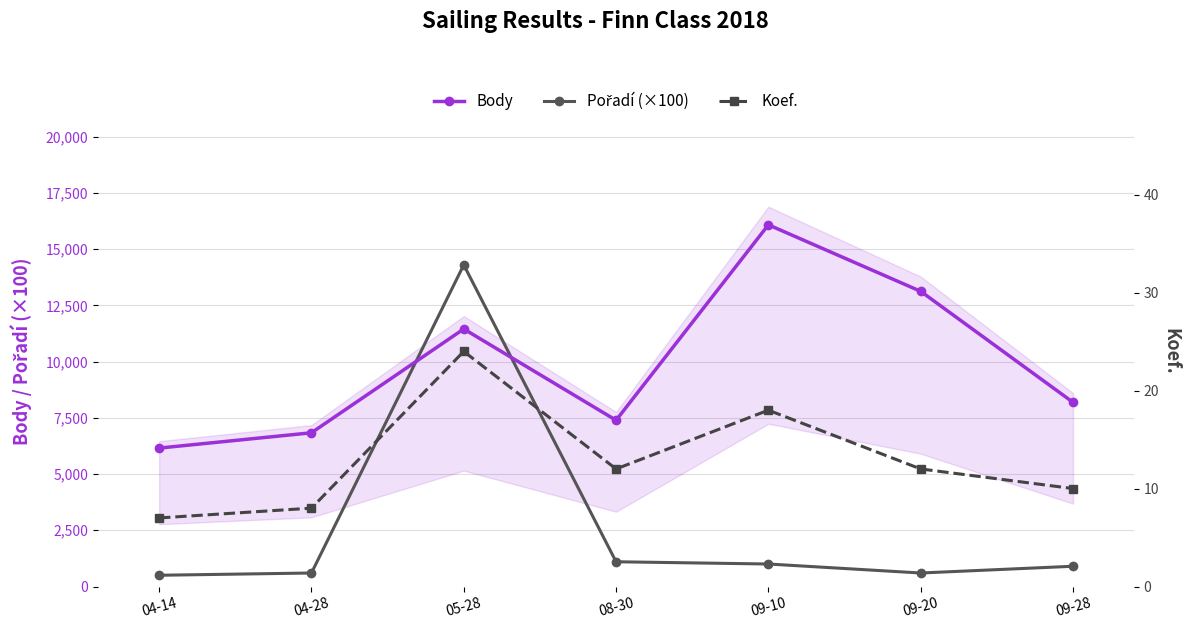

At which label does Pořadí (×100) first exceed 900?

05-28